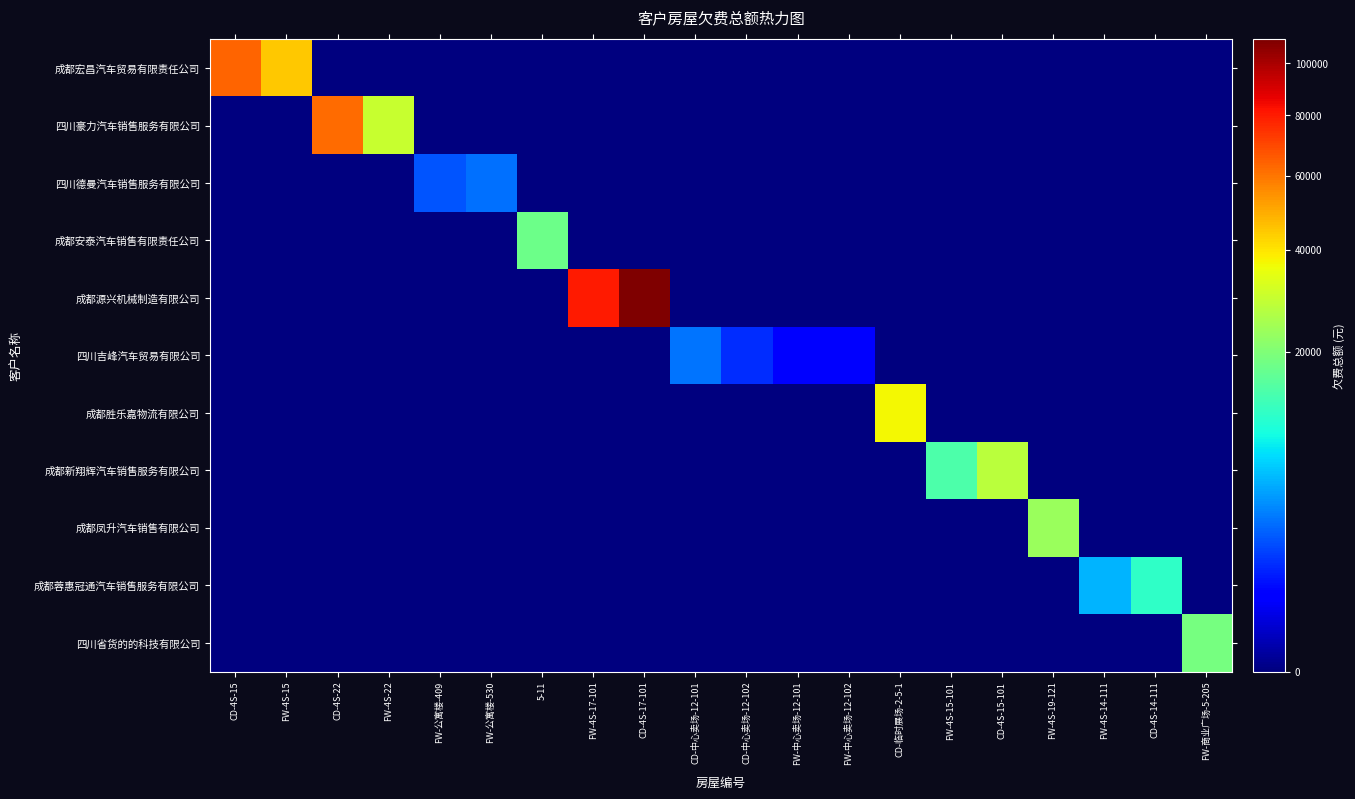

Reading left to right, what are all the values shown in this chart?

成都宏昌汽车贸易有限责任公司: CD-4S-15=63512.8	FW-4S-15=44686.8	CD-4S-22=0.0	FW-4S-22=0.0	FW-公寓楼-409=0.0	FW-公寓楼-530=0.0	5-11=0.0	FW-4S-17-101=0.0	CD-4S-17-101=0.0	CD-中心卖场-12-101=0.0	CD-中心卖场-12-102=0.0	FW-中心卖场-12-101=0.0	FW-中心卖场-12-102=0.0	CD-临时展场-2-5-1=0.0	FW-4S-15-101=0.0	CD-4S-15-101=0.0	FW-4S-19-121=0.0	FW-4S-14-111=0.0	CD-4S-14-111=0.0	FW-商业广场-5-205=0.0
四川豪力汽车销售服务有限公司: CD-4S-15=0.0	FW-4S-15=0.0	CD-4S-22=61765.0	FW-4S-22=29439.0	FW-公寓楼-409=0.0	FW-公寓楼-530=0.0	5-11=0.0	FW-4S-17-101=0.0	CD-4S-17-101=0.0	CD-中心卖场-12-101=0.0	CD-中心卖场-12-102=0.0	FW-中心卖场-12-101=0.0	FW-中心卖场-12-102=0.0	CD-临时展场-2-5-1=0.0	FW-4S-15-101=0.0	CD-4S-15-101=0.0	FW-4S-19-121=0.0	FW-4S-14-111=0.0	CD-4S-14-111=0.0	FW-商业广场-5-205=0.0
四川德曼汽车销售服务有限公司: CD-4S-15=0.0	FW-4S-15=0.0	CD-4S-22=0.0	FW-4S-22=0.0	FW-公寓楼-409=2167.7	FW-公寓楼-530=2970.0	5-11=0.0	FW-4S-17-101=0.0	CD-4S-17-101=0.0	CD-中心卖场-12-101=0.0	CD-中心卖场-12-102=0.0	FW-中心卖场-12-101=0.0	FW-中心卖场-12-102=0.0	CD-临时展场-2-5-1=0.0	FW-4S-15-101=0.0	CD-4S-15-101=0.0	FW-4S-19-121=0.0	FW-4S-14-111=0.0	CD-4S-14-111=0.0	FW-商业广场-5-205=0.0
成都安泰汽车销售有限责任公司: CD-4S-15=0.0	FW-4S-15=0.0	CD-4S-22=0.0	FW-4S-22=0.0	FW-公寓楼-409=0.0	FW-公寓楼-530=0.0	5-11=17741.3	FW-4S-17-101=0.0	CD-4S-17-101=0.0	CD-中心卖场-12-101=0.0	CD-中心卖场-12-102=0.0	FW-中心卖场-12-101=0.0	FW-中心卖场-12-102=0.0	CD-临时展场-2-5-1=0.0	FW-4S-15-101=0.0	CD-4S-15-101=0.0	FW-4S-19-121=0.0	FW-4S-14-111=0.0	CD-4S-14-111=0.0	FW-商业广场-5-205=0.0
成都源兴机械制造有限公司: CD-4S-15=0.0	FW-4S-15=0.0	CD-4S-22=0.0	FW-4S-22=0.0	FW-公寓楼-409=0.0	FW-公寓楼-530=0.0	5-11=0.0	FW-4S-17-101=79848.0	CD-4S-17-101=110110.0	CD-中心卖场-12-101=0.0	CD-中心卖场-12-102=0.0	FW-中心卖场-12-101=0.0	FW-中心卖场-12-102=0.0	CD-临时展场-2-5-1=0.0	FW-4S-15-101=0.0	CD-4S-15-101=0.0	FW-4S-19-121=0.0	FW-4S-14-111=0.0	CD-4S-14-111=0.0	FW-商业广场-5-205=0.0
四川吉峰汽车贸易有限公司: CD-4S-15=0.0	FW-4S-15=0.0	CD-4S-22=0.0	FW-4S-22=0.0	FW-公寓楼-409=0.0	FW-公寓楼-530=0.0	5-11=0.0	FW-4S-17-101=0.0	CD-4S-17-101=0.0	CD-中心卖场-12-101=3170.7	CD-中心卖场-12-102=1308.2	FW-中心卖场-12-101=540.3	FW-中心卖场-12-102=540.3	CD-临时展场-2-5-1=0.0	FW-4S-15-101=0.0	CD-4S-15-101=0.0	FW-4S-19-121=0.0	FW-4S-14-111=0.0	CD-4S-14-111=0.0	FW-商业广场-5-205=0.0
成都胜乐嘉物流有限公司: CD-4S-15=0.0	FW-4S-15=0.0	CD-4S-22=0.0	FW-4S-22=0.0	FW-公寓楼-409=0.0	FW-公寓楼-530=0.0	5-11=0.0	FW-4S-17-101=0.0	CD-4S-17-101=0.0	CD-中心卖场-12-101=0.0	CD-中心卖场-12-102=0.0	FW-中心卖场-12-101=0.0	FW-中心卖场-12-102=0.0	CD-临时展场-2-5-1=36800.0	FW-4S-15-101=0.0	CD-4S-15-101=0.0	FW-4S-19-121=0.0	FW-4S-14-111=0.0	CD-4S-14-111=0.0	FW-商业广场-5-205=0.0
成都新翔辉汽车销售服务有限公司: CD-4S-15=0.0	FW-4S-15=0.0	CD-4S-22=0.0	FW-4S-22=0.0	FW-公寓楼-409=0.0	FW-公寓楼-530=0.0	5-11=0.0	FW-4S-17-101=0.0	CD-4S-17-101=0.0	CD-中心卖场-12-101=0.0	CD-中心卖场-12-102=0.0	FW-中心卖场-12-101=0.0	FW-中心卖场-12-102=0.0	CD-临时展场-2-5-1=0.0	FW-4S-15-101=14490.0	CD-4S-15-101=27751.0	FW-4S-19-121=0.0	FW-4S-14-111=0.0	CD-4S-14-111=0.0	FW-商业广场-5-205=0.0
成都凤升汽车销售有限公司: CD-4S-15=0.0	FW-4S-15=0.0	CD-4S-22=0.0	FW-4S-22=0.0	FW-公寓楼-409=0.0	FW-公寓楼-530=0.0	5-11=0.0	FW-4S-17-101=0.0	CD-4S-17-101=0.0	CD-中心卖场-12-101=0.0	CD-中心卖场-12-102=0.0	FW-中心卖场-12-101=0.0	FW-中心卖场-12-102=0.0	CD-临时展场-2-5-1=0.0	FW-4S-15-101=0.0	CD-4S-15-101=0.0	FW-4S-19-121=23415.0	FW-4S-14-111=0.0	CD-4S-14-111=0.0	FW-商业广场-5-205=0.0
成都蓉惠冠通汽车销售服务有限公司: CD-4S-15=0.0	FW-4S-15=0.0	CD-4S-22=0.0	FW-4S-22=0.0	FW-公寓楼-409=0.0	FW-公寓楼-530=0.0	5-11=0.0	FW-4S-17-101=0.0	CD-4S-17-101=0.0	CD-中心卖场-12-101=0.0	CD-中心卖场-12-102=0.0	FW-中心卖场-12-101=0.0	FW-中心卖场-12-102=0.0	CD-临时展场-2-5-1=0.0	FW-4S-15-101=0.0	CD-4S-15-101=0.0	FW-4S-19-121=0.0	FW-4S-14-111=5532.0	CD-4S-14-111=11726.0	FW-商业广场-5-205=0.0
四川省货的的科技有限公司: CD-4S-15=0.0	FW-4S-15=0.0	CD-4S-22=0.0	FW-4S-22=0.0	FW-公寓楼-409=0.0	FW-公寓楼-530=0.0	5-11=0.0	FW-4S-17-101=0.0	CD-4S-17-101=0.0	CD-中心卖场-12-101=0.0	CD-中心卖场-12-102=0.0	FW-中心卖场-12-101=0.0	FW-中心卖场-12-102=0.0	CD-临时展场-2-5-1=0.0	FW-4S-15-101=0.0	CD-4S-15-101=0.0	FW-4S-19-121=0.0	FW-4S-14-111=0.0	CD-4S-14-111=0.0	FW-商业广场-5-205=18928.0